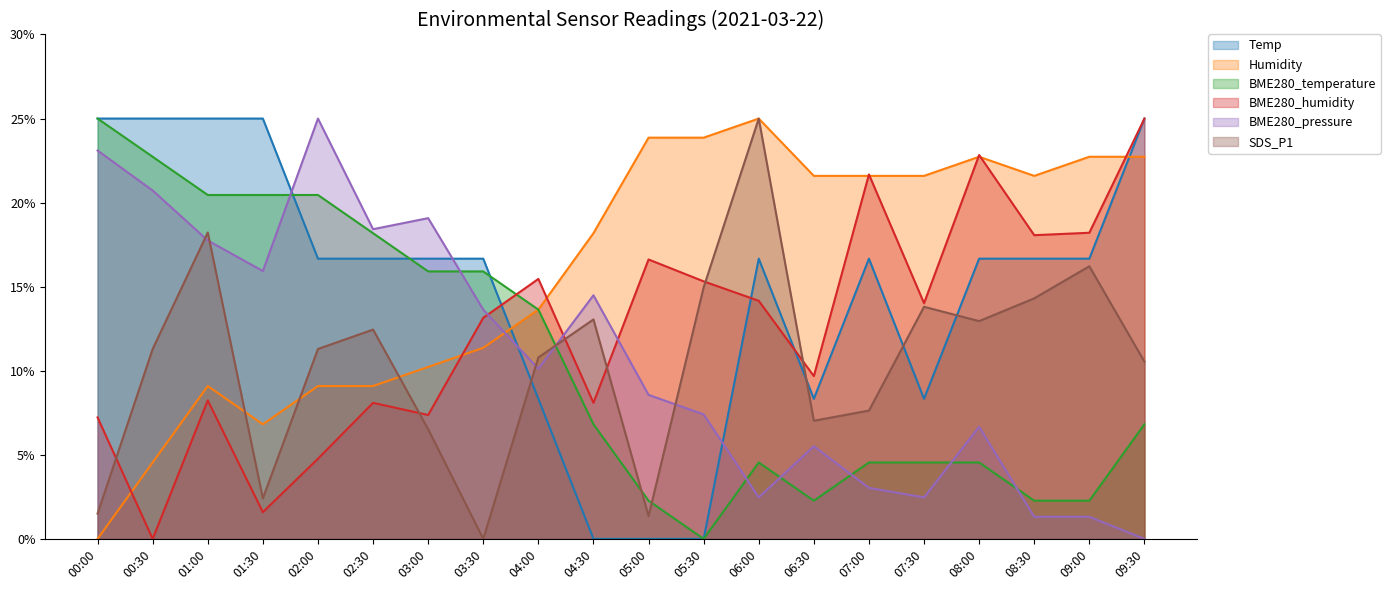

Where is the first local maximum for BME280_humidity?

01:00